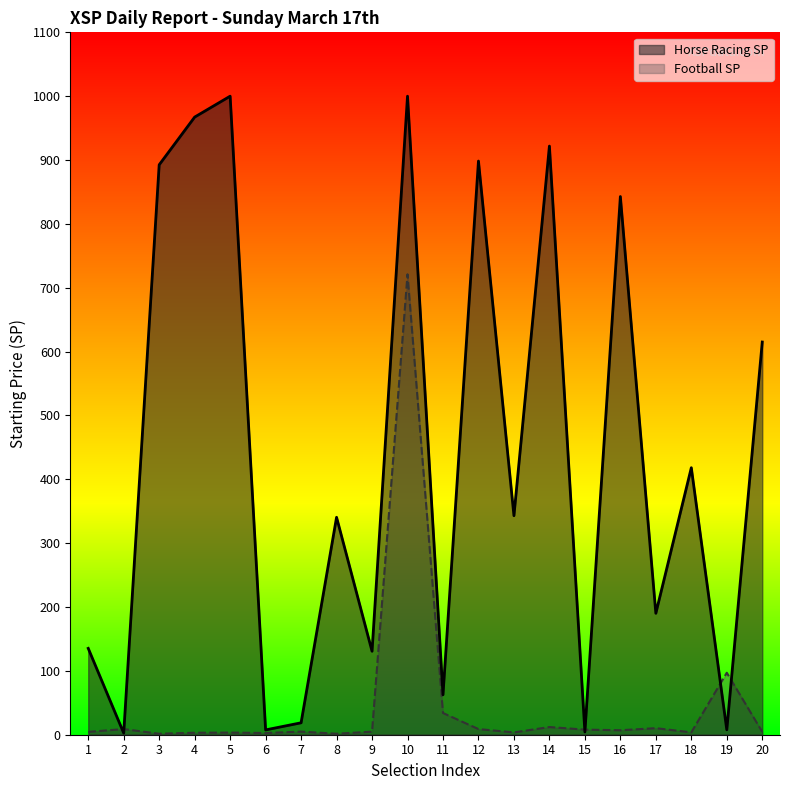

List the series in order of their peak value, highest first.

Horse Racing SP, Football SP